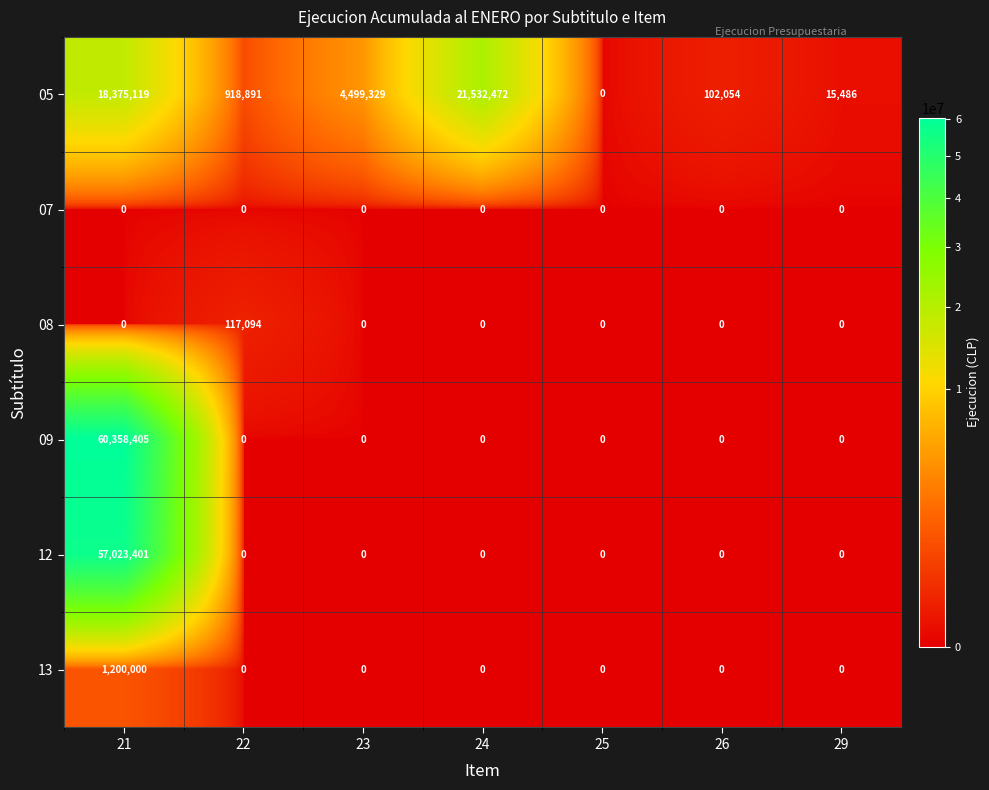

What is the greatest value displayed?

60358405